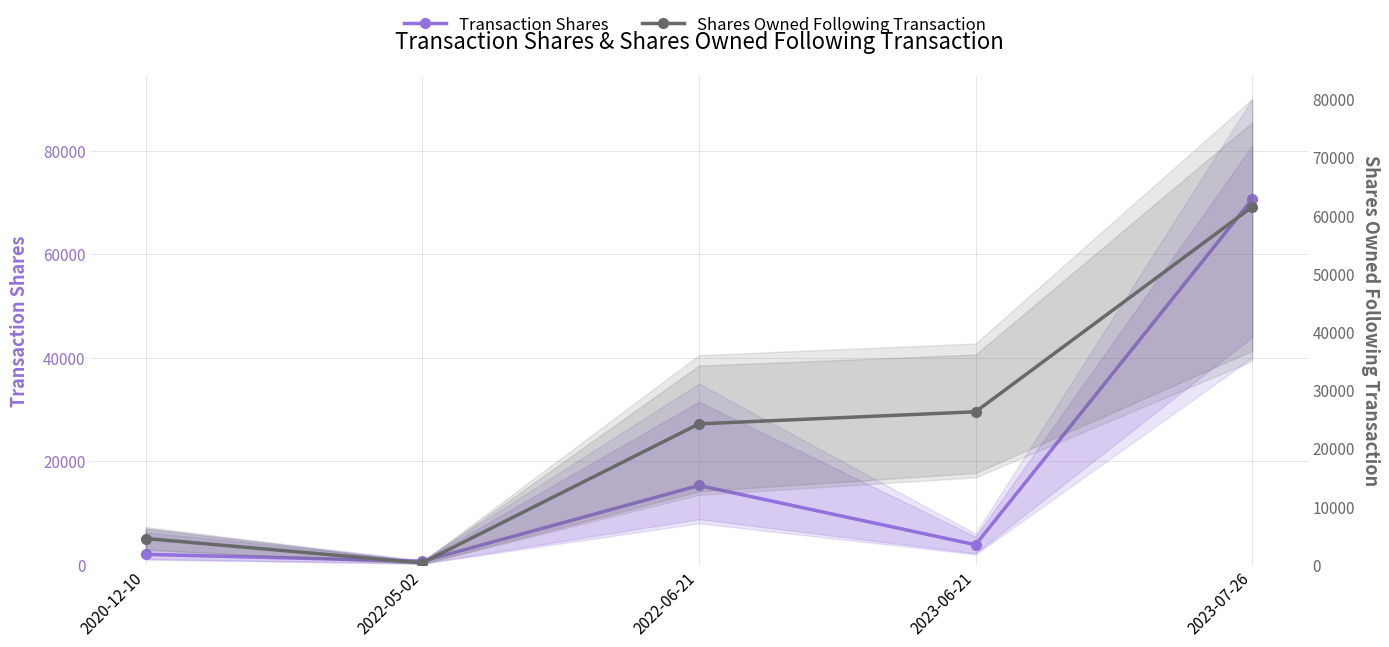

List the labels in order of Transaction Shares value, largest first.

2023-07-26, 2022-06-21, 2023-06-21, 2020-12-10, 2022-05-02